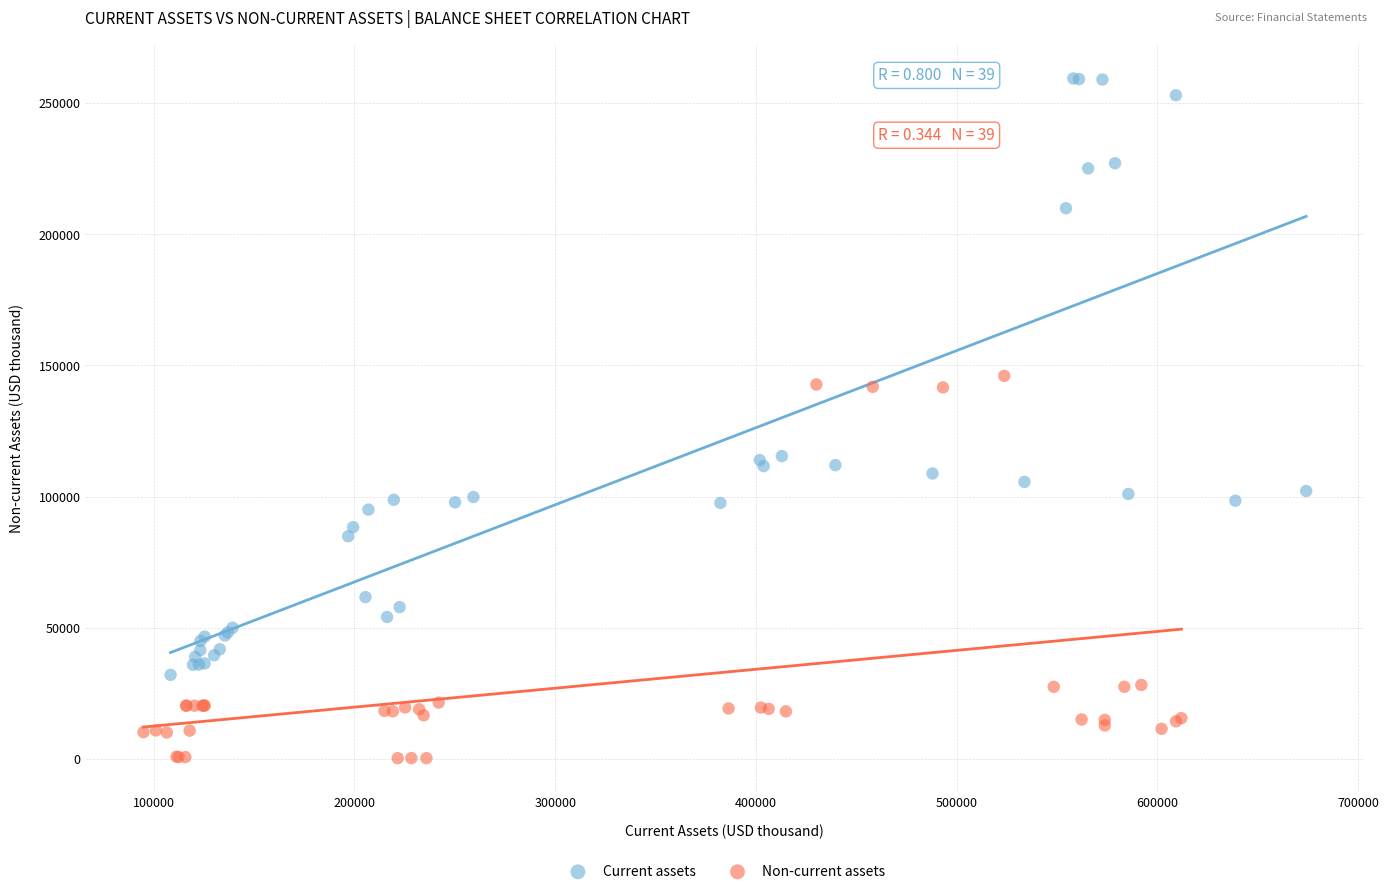

What are all the series names shown in the legend?

Current assets, Non-current assets